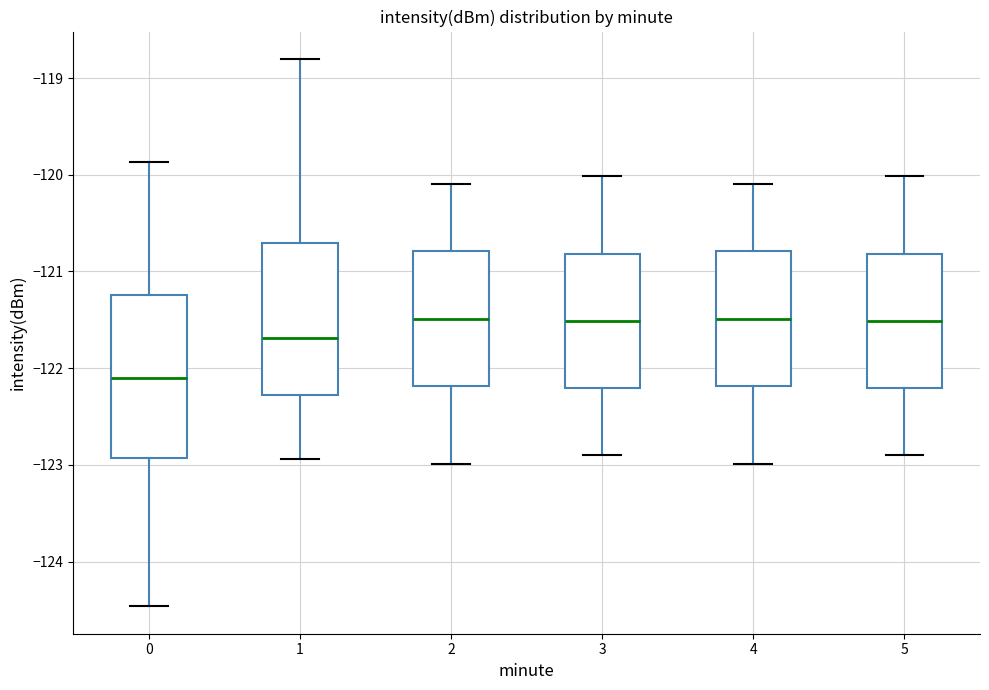

Which box is the tallest, from its lower edge to its upper edge?

0